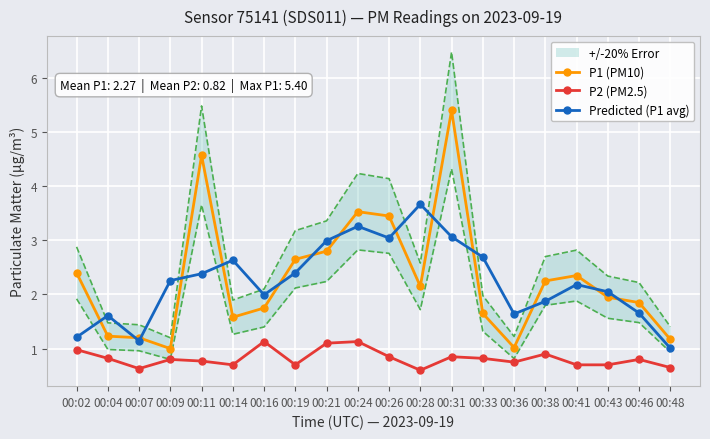

What is the sum of the P1 (PM10) values at 00:48 and 00:46?

3.0